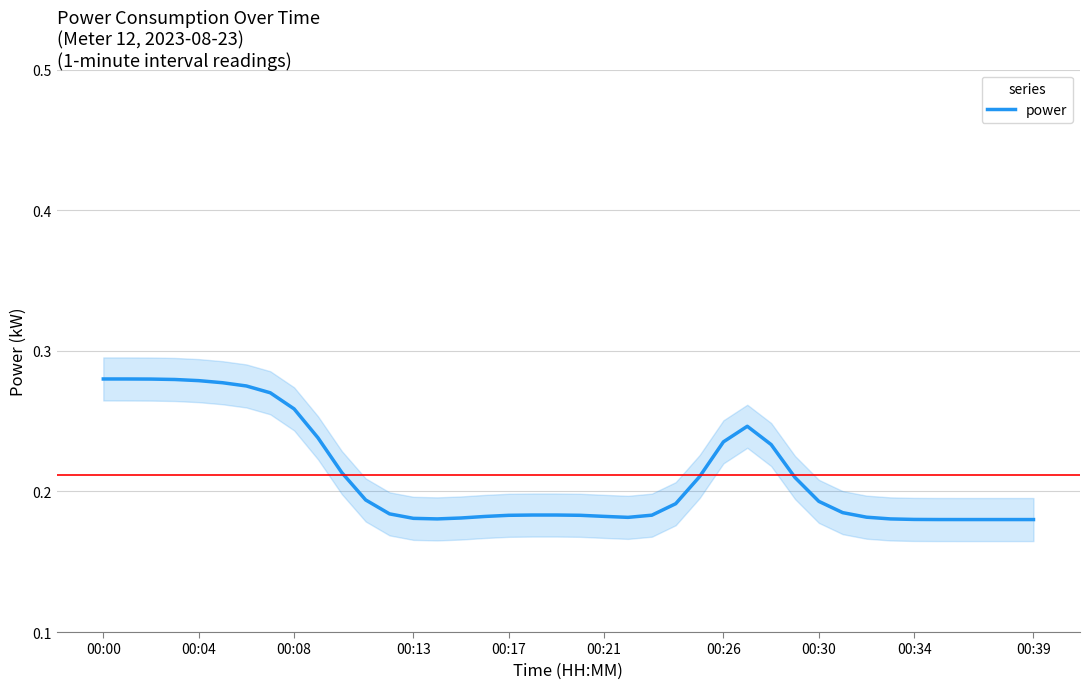

Is it true that the value at 00:13 is 0.1?

False